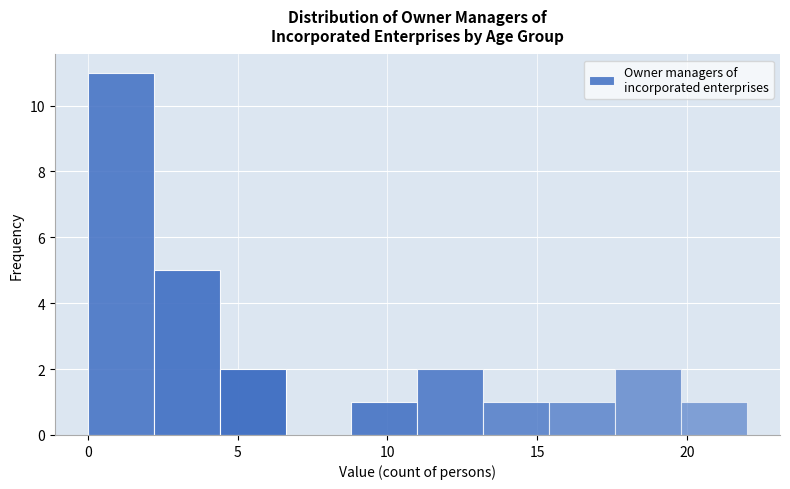

Reading left to right, transcribe this chart: for each bar, give the range it covers on the x-axis and its height. Neither the bar edges nor the heights are printed on the chart, so give them approximately, as read against the axes.

0.0 to 2.2: 11
2.2 to 4.4: 5
4.4 to 6.6: 2
6.6 to 8.8: 0
8.8 to 11.0: 1
11.0 to 13.2: 2
13.2 to 15.4: 1
15.4 to 17.6: 1
17.6 to 19.8: 2
19.8 to 22.0: 1